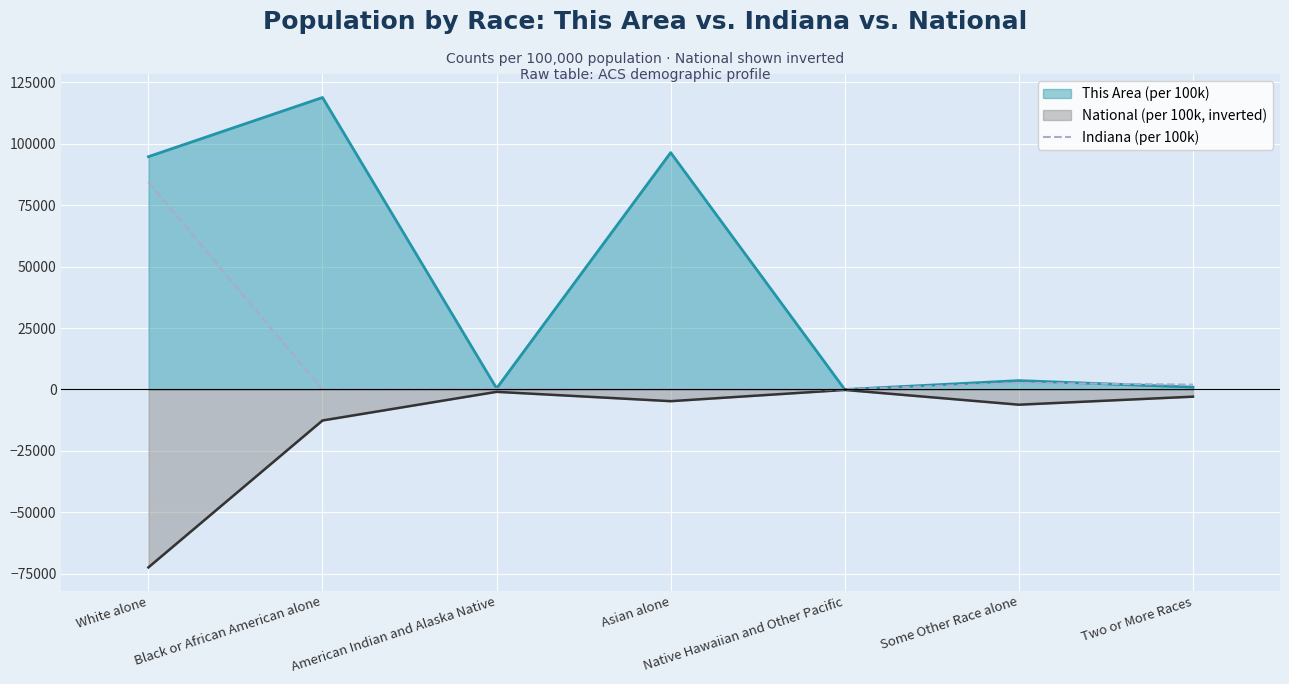

Rank the series by their maximum value, from lowest to highest.

National (per 100k, inverted), Indiana (per 100k), This Area (per 100k)